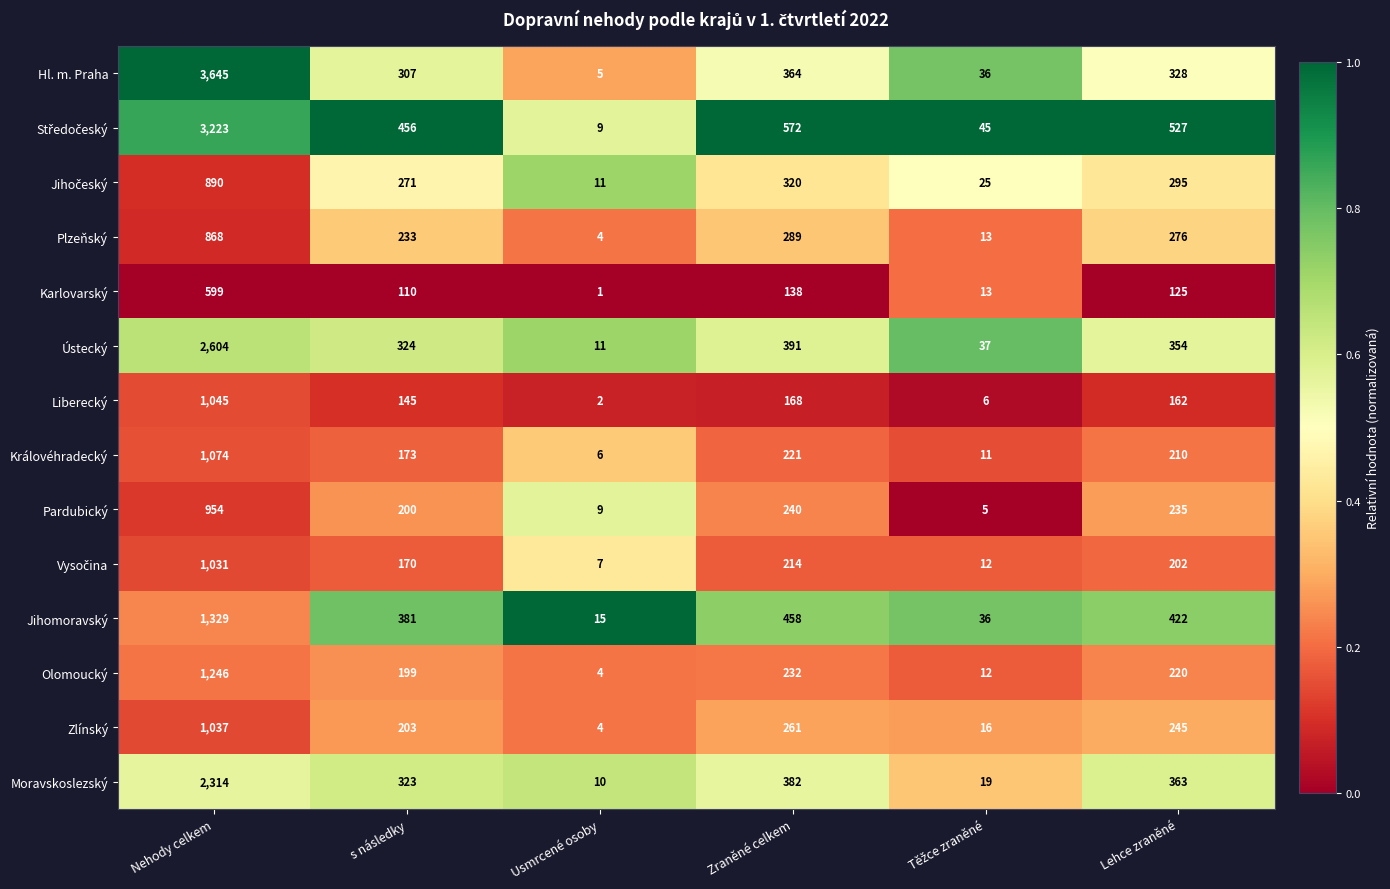

Where is Liberecký nearest to the value 523?

Zraněné celkem